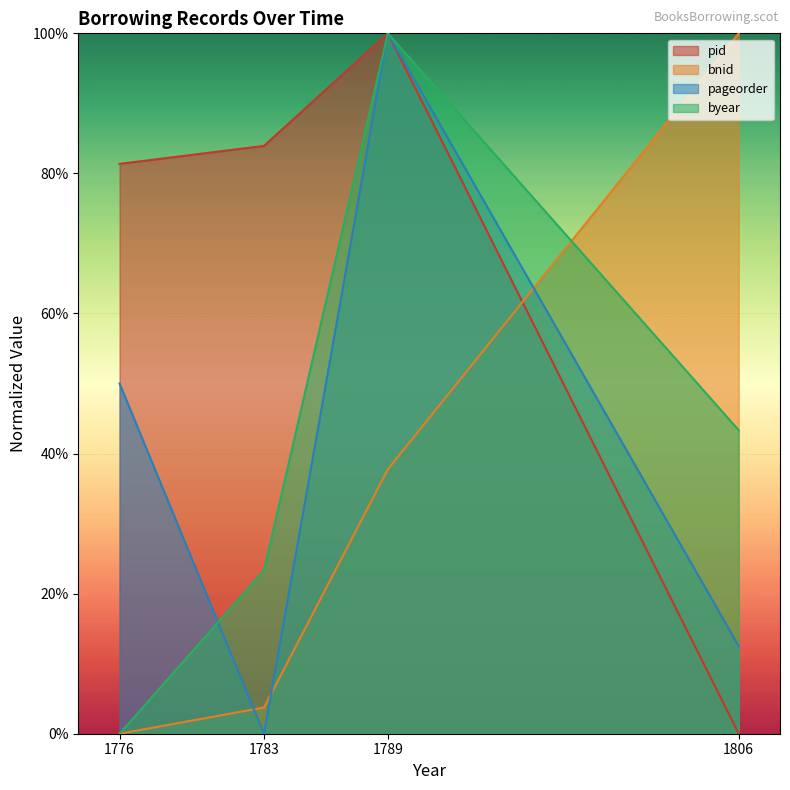

What is the difference between the maximum and minimum values in the pageorder series?

100.0